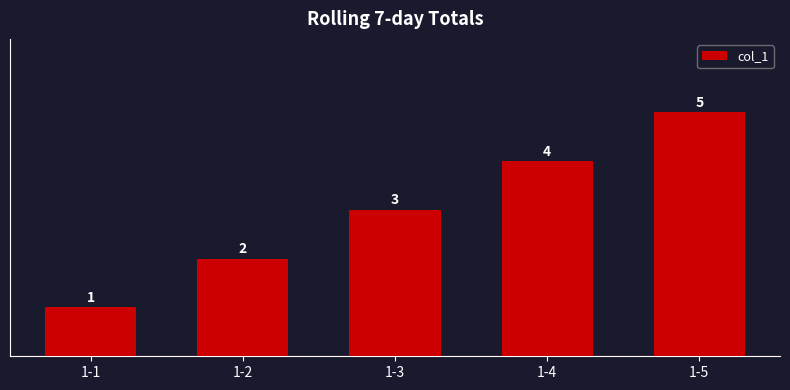

Does the chart contain any negative values?

No